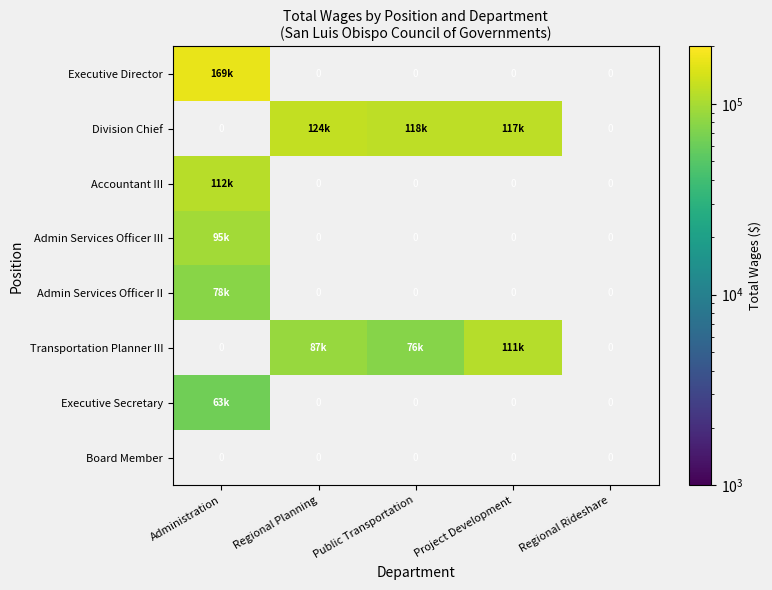

Which has a higher value, Public Transportation or Project Development?

Project Development